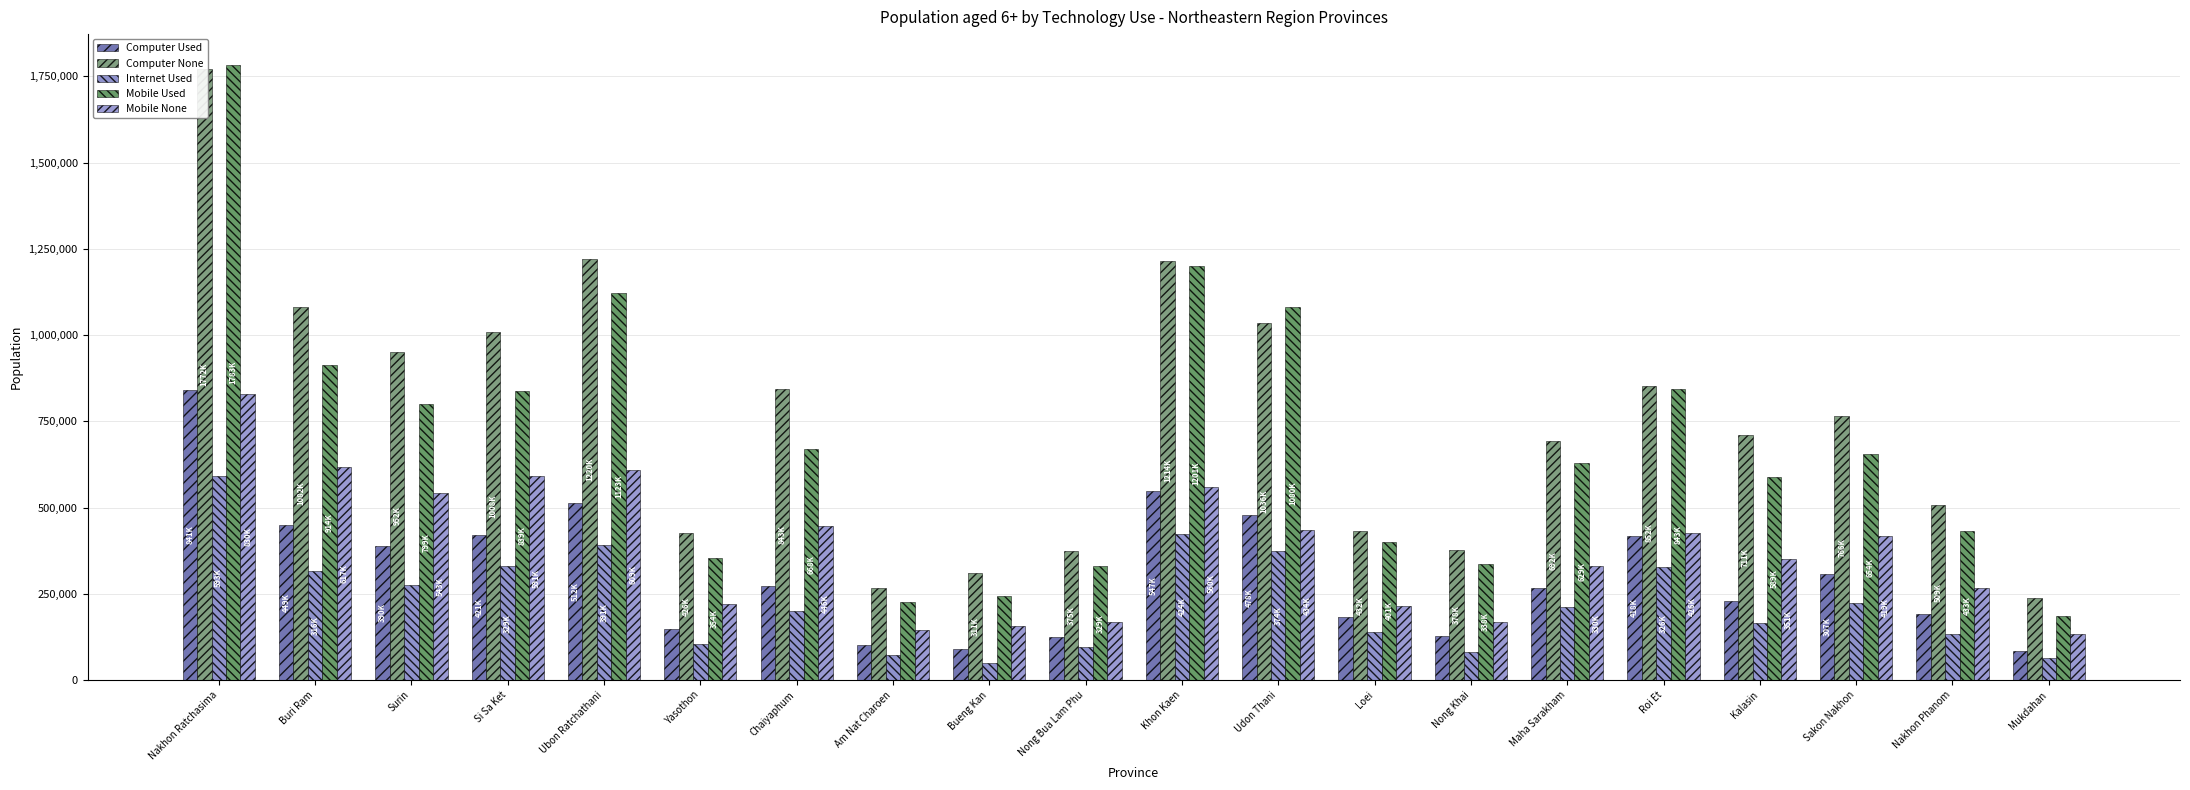

Is it true that Mobile None equals 168085 at Nong Khai?

True